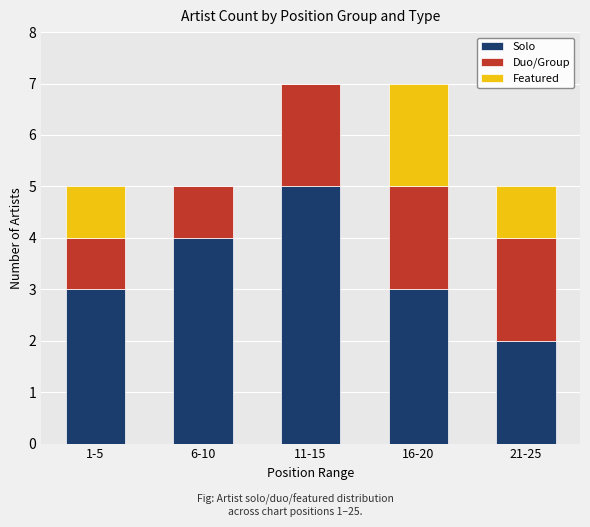

The Solo series shows 5 at 1-5. True or false?

False